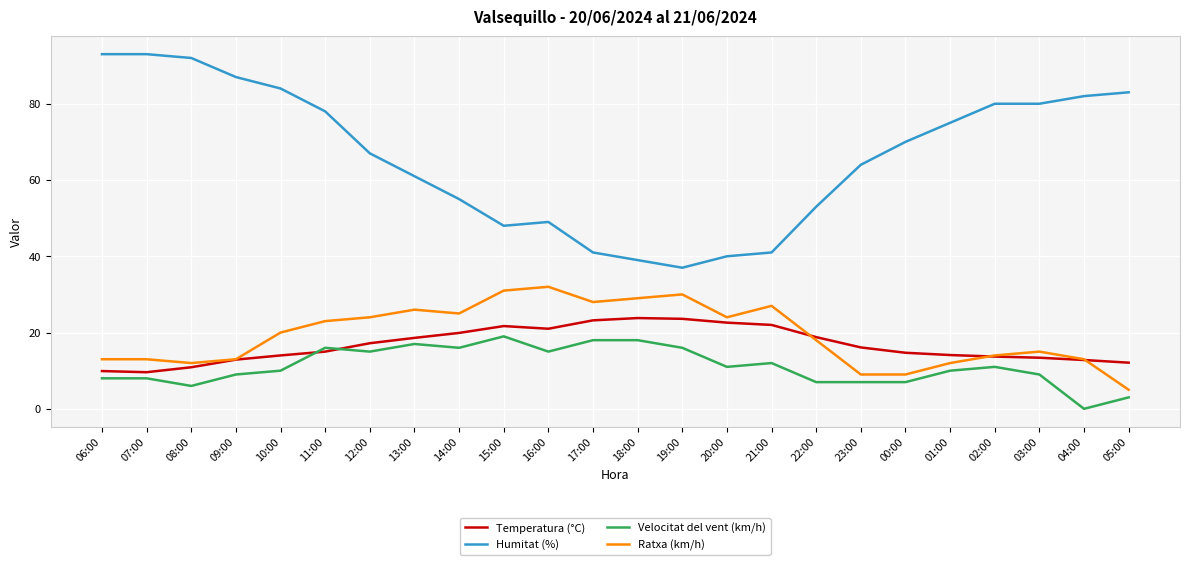

What is the maximum value for Ratxa (km/h)?

32.0